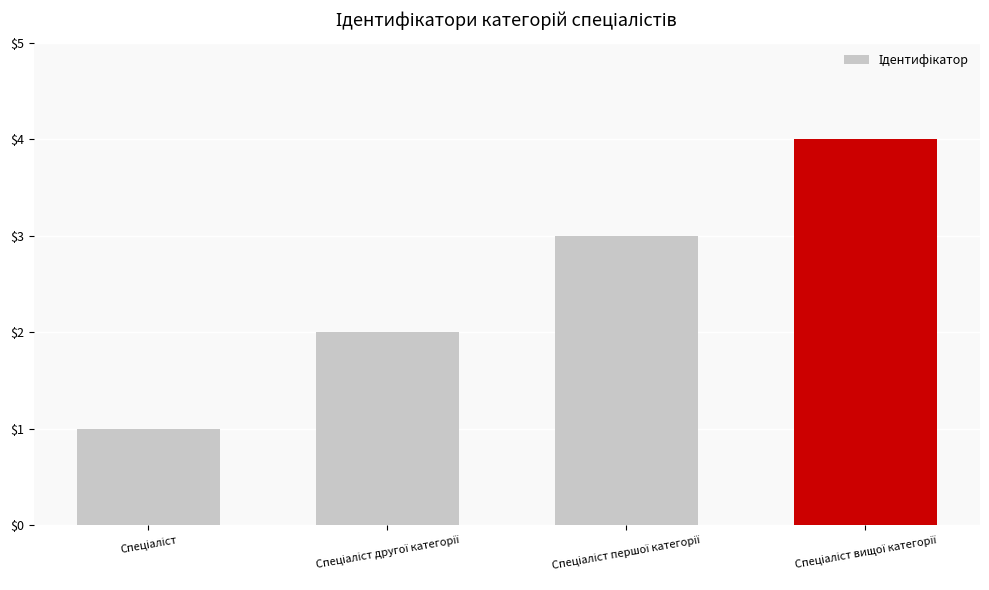

What is the sum of all values?

10